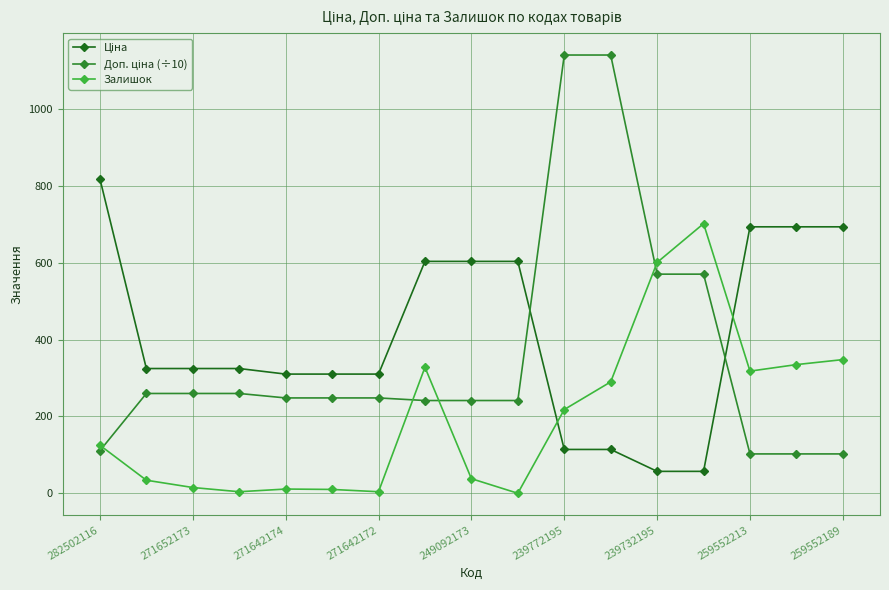

What is the maximum value for Залишок?

702.0